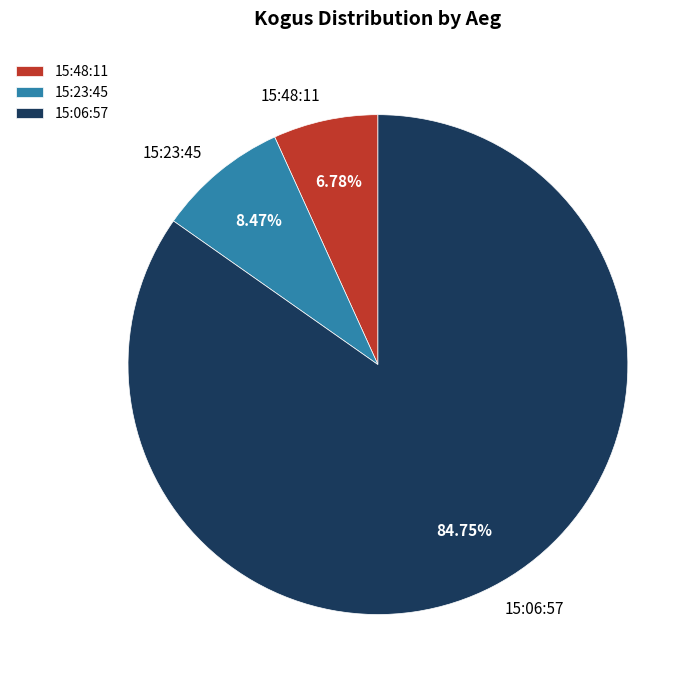

Is the sum of 15:23:45 and 15:06:57 greater than half?

Yes